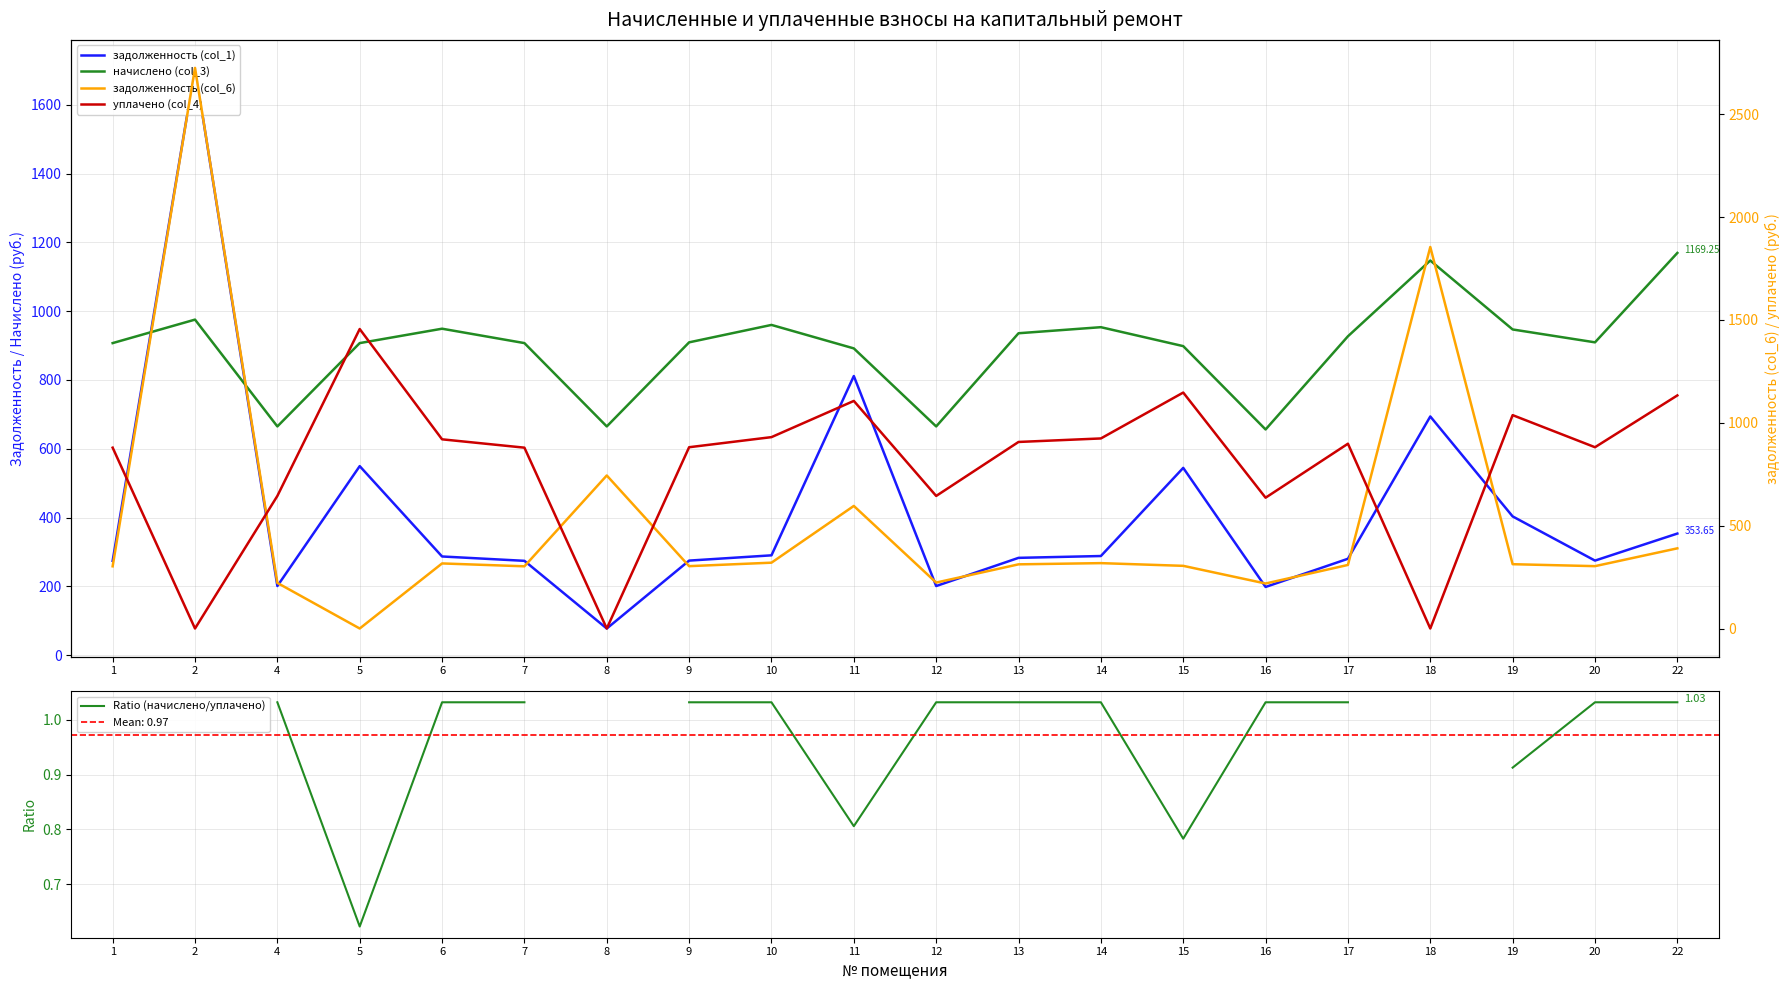

At which category is the sum across all series the highest?

11